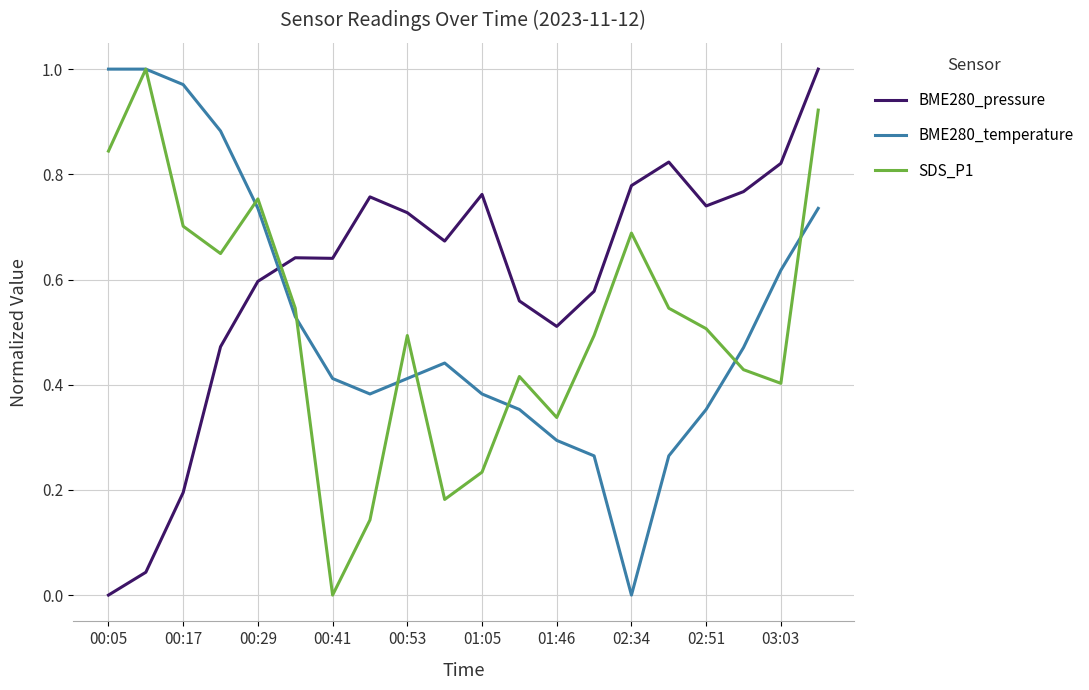

Which series has the largest total across all categories?

BME280_pressure